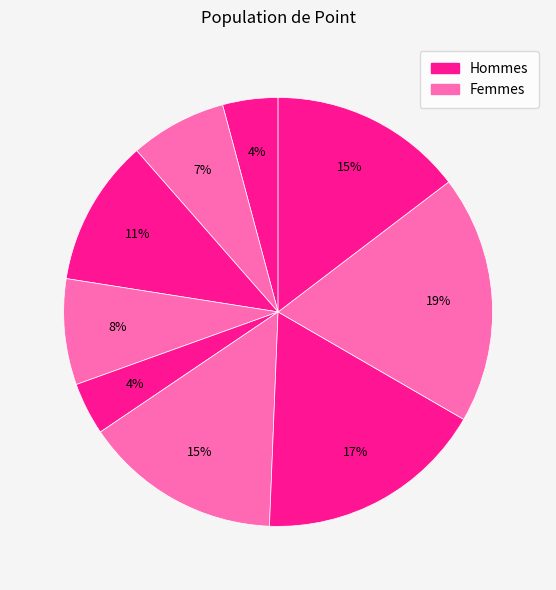

Count the number of slices in the pie.

9